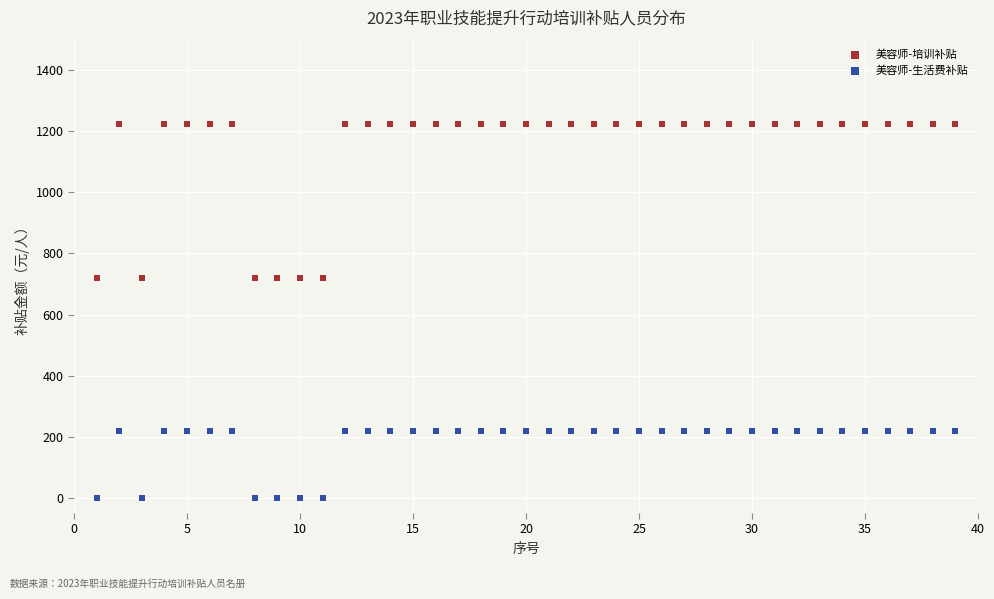

Across all data points, what is the range of Y values (max minus min)?

1224